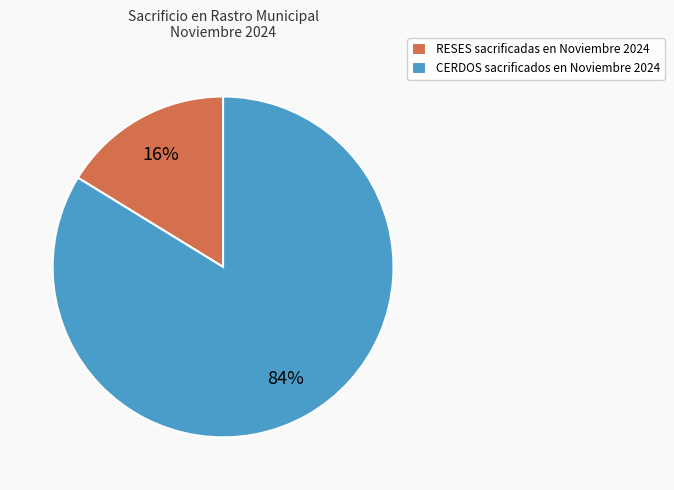

Do RESES sacrificadas en Noviembre 2024 and CERDOS sacrificados en Noviembre 2024 together represent more than half of the pie?

Yes